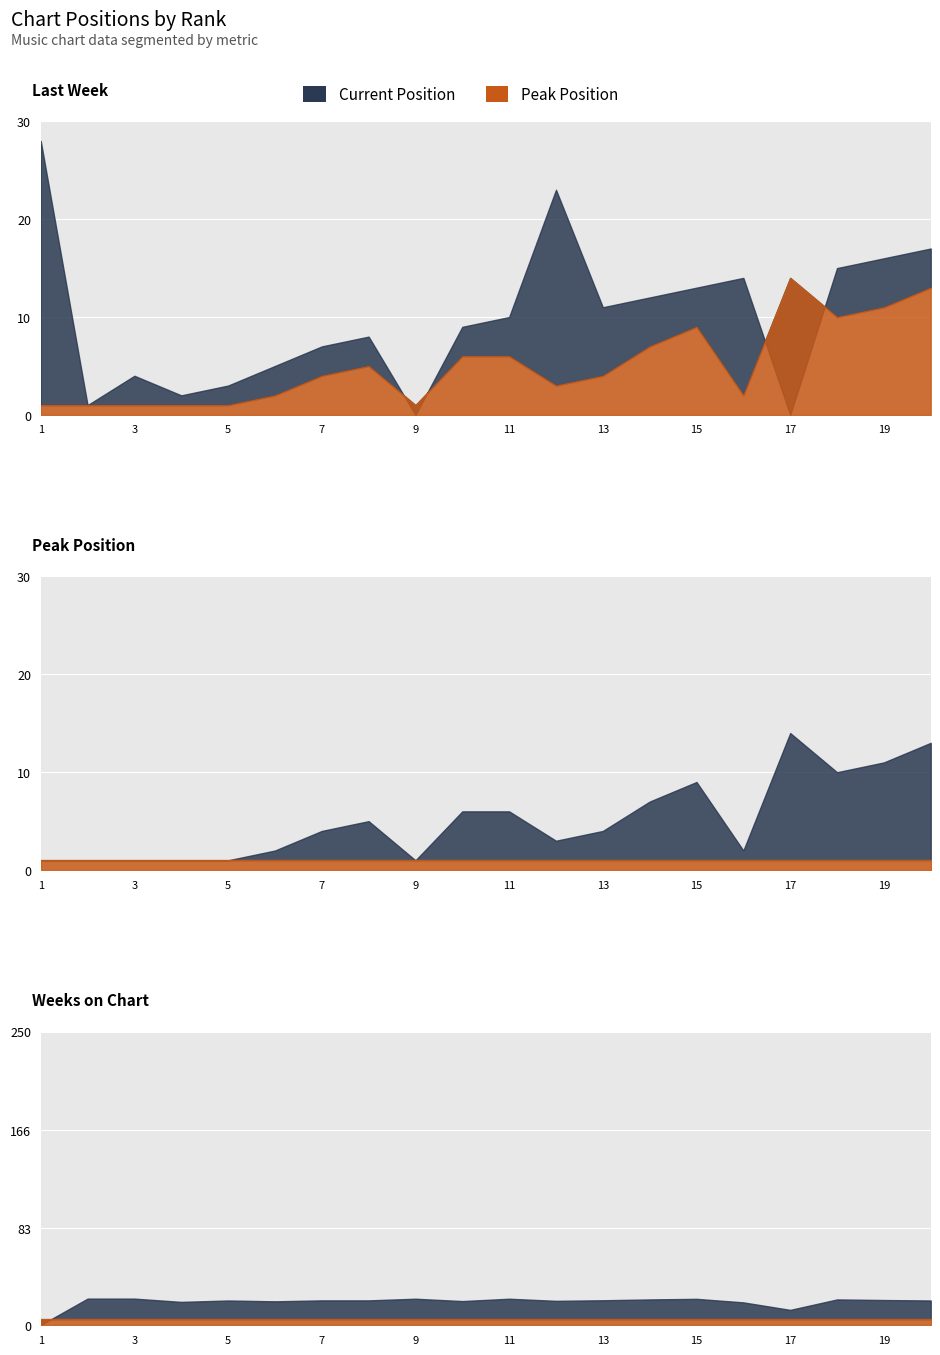

Which has a higher value, 9 or 4?

4